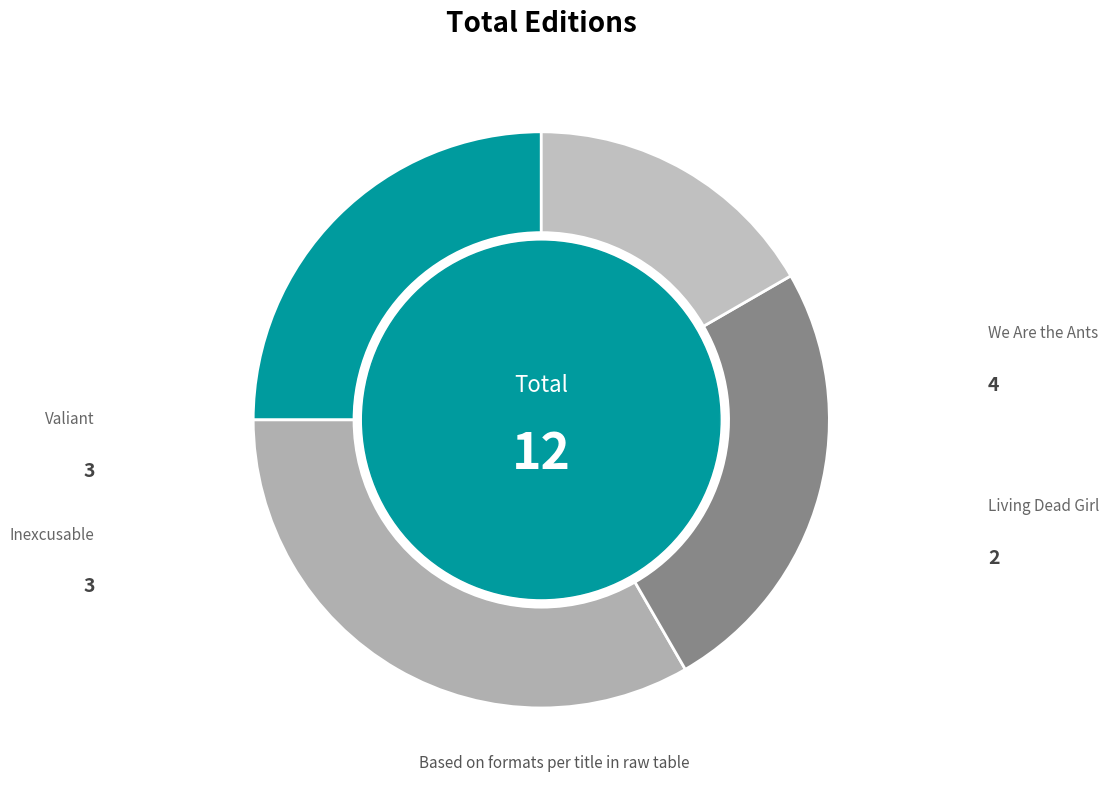

How many segments does this pie chart have?

4